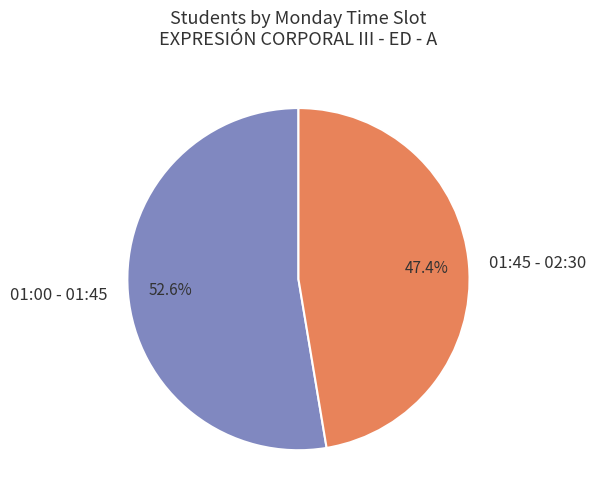

Which has a higher value, 01:45 - 02:30 or 01:00 - 01:45?

01:00 - 01:45